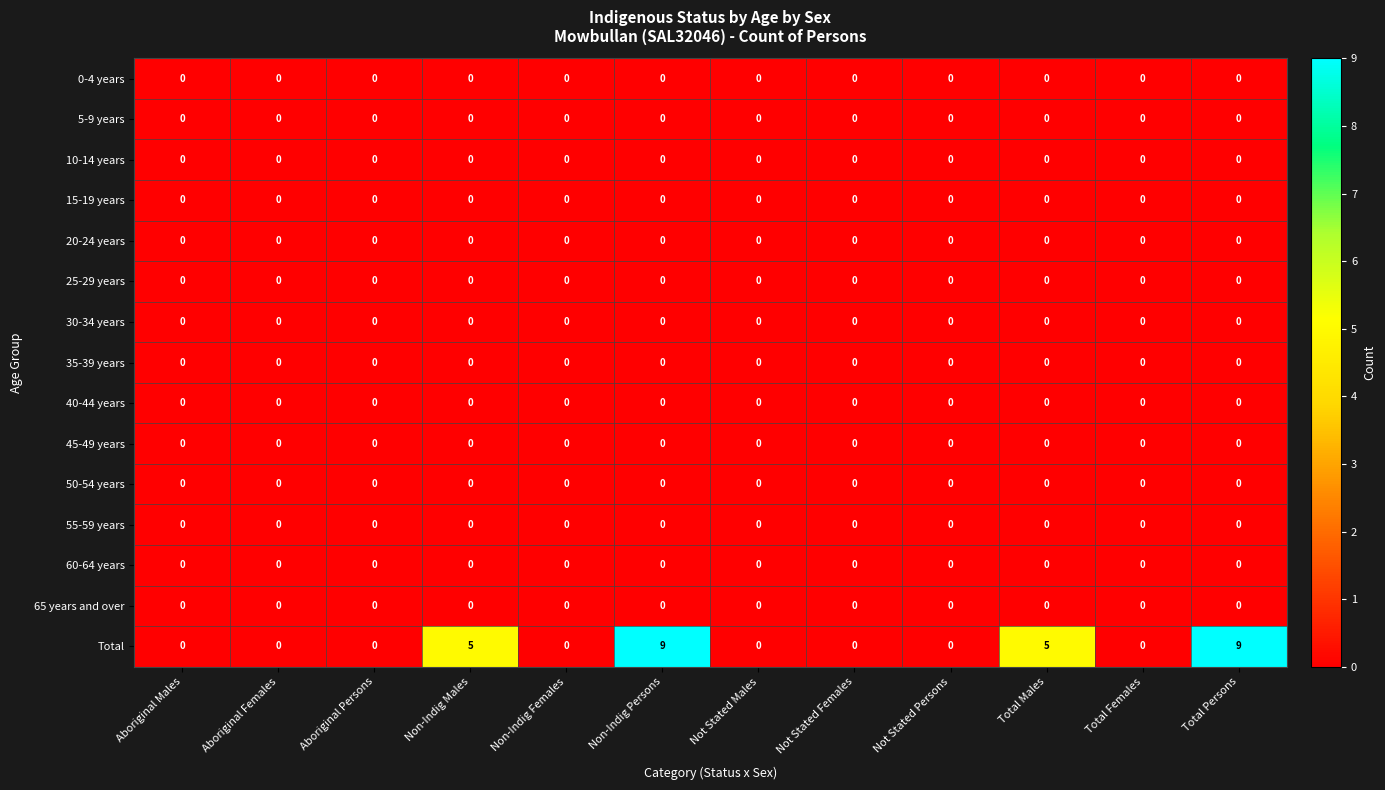

True or false: 30-34 years has a value of 0 at Aboriginal Persons.

True